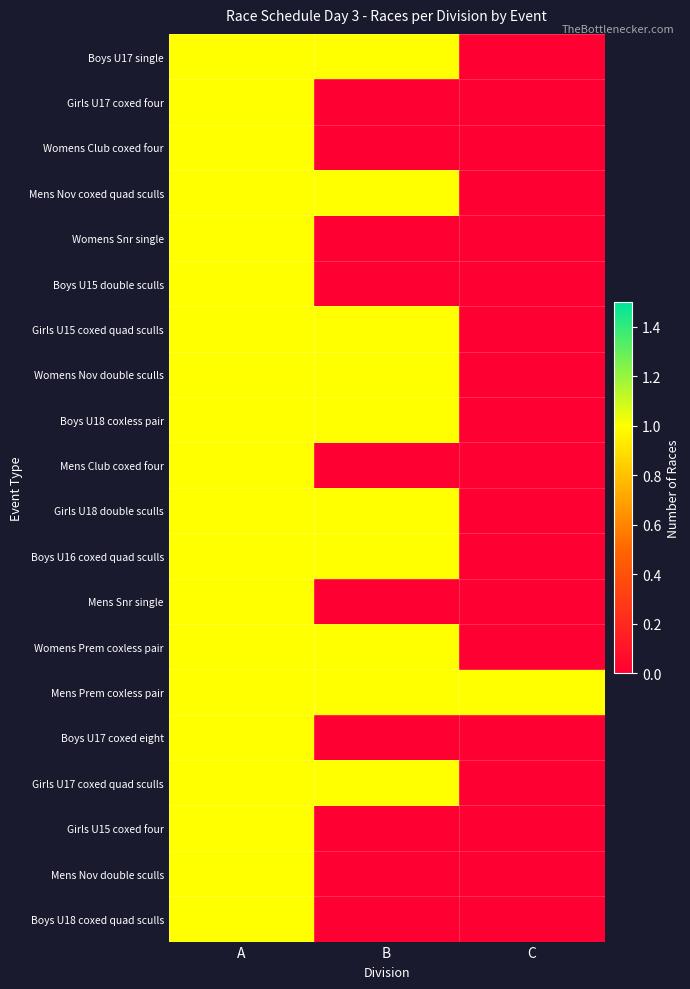

Which series has the widest spread of values?

Boys U17 single